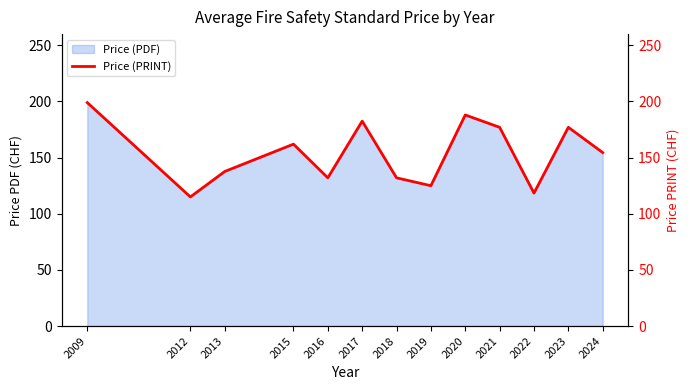

How many points are lower than both their immediate neighbors (excluding endpoints)?

4